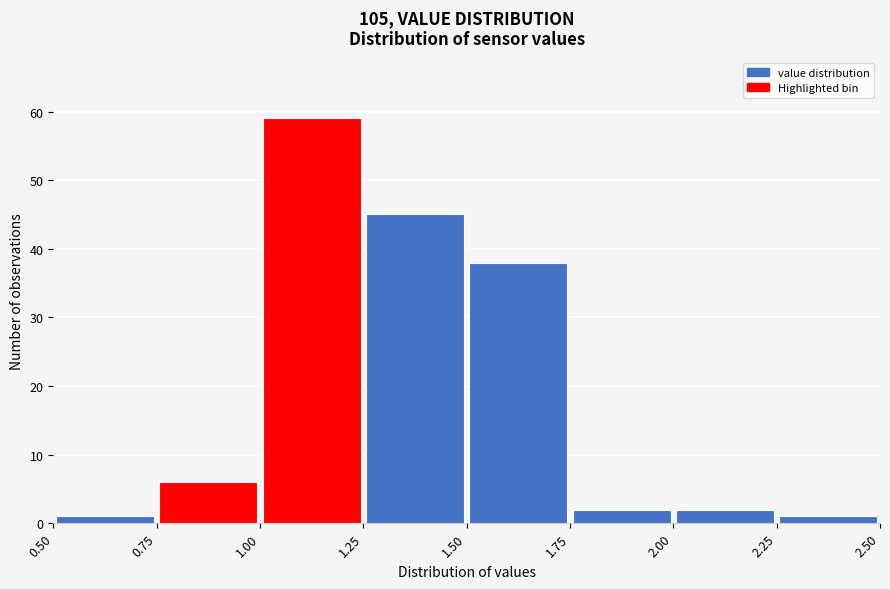

Which range on the x-axis has the tallest bar?

1.00 to 1.25